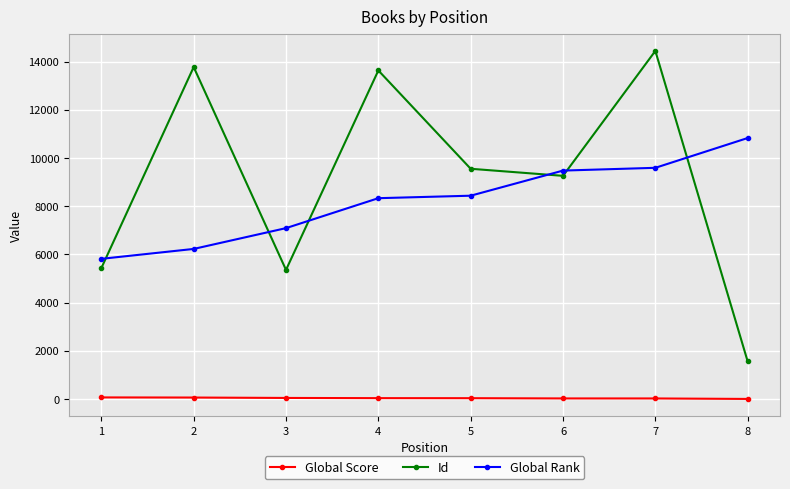

What is the difference between the highest and lowest values at 8?

10824